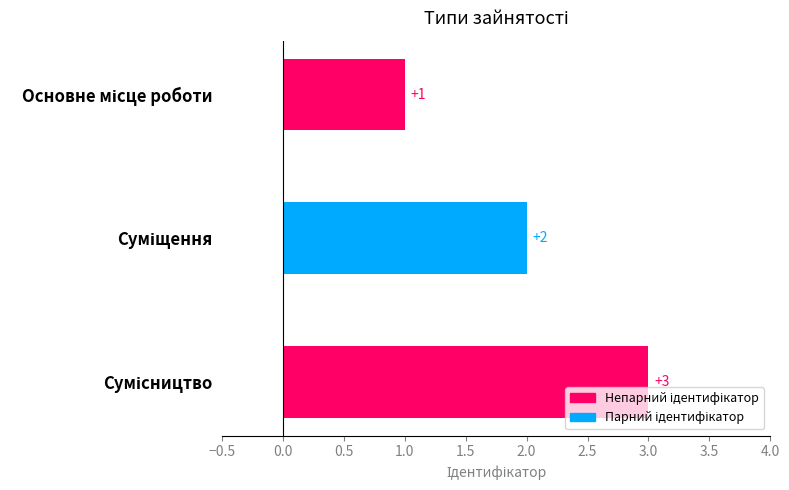

What is the value of the 2nd bar from the top?

2